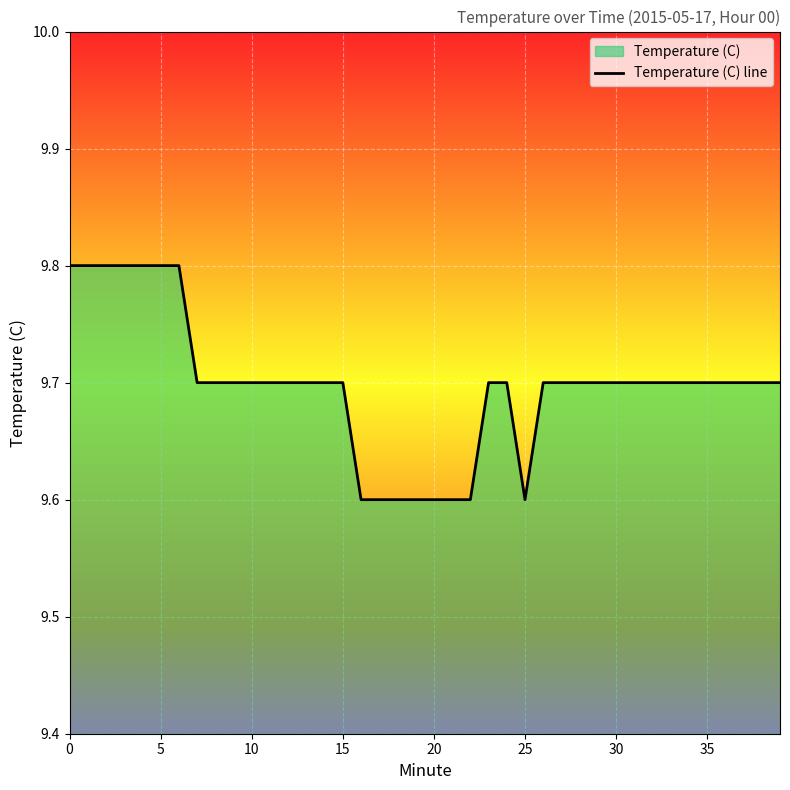

How many lines are shown in the chart?

1